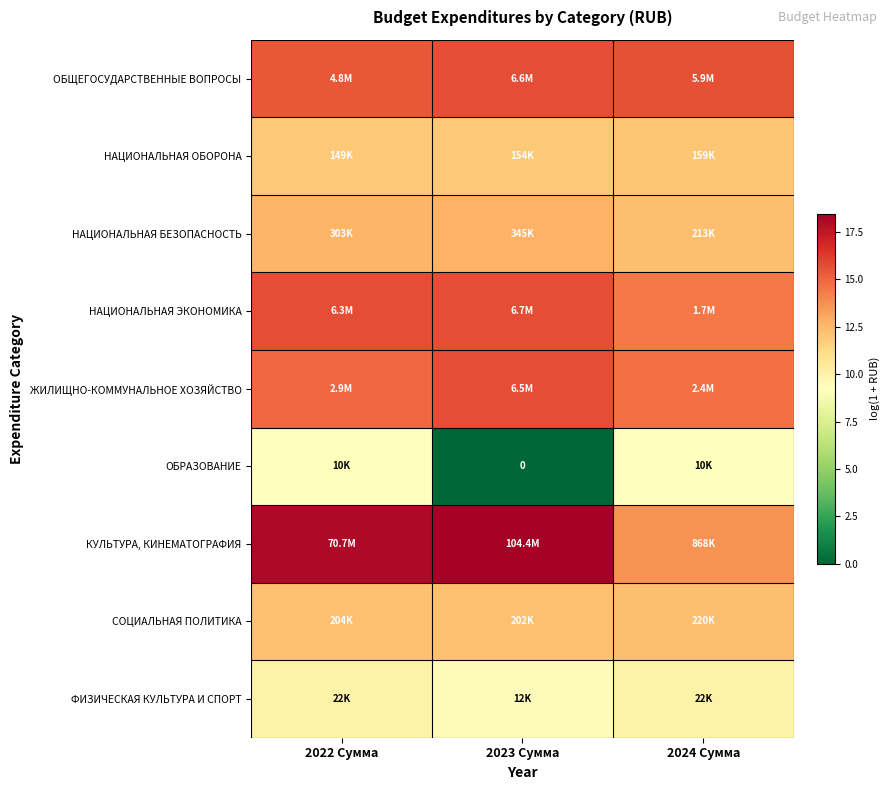

What is the difference between the СОЦИАЛЬНАЯ ПОЛИТИКА values at 2022 Сумма and 2024 Сумма?

0.1